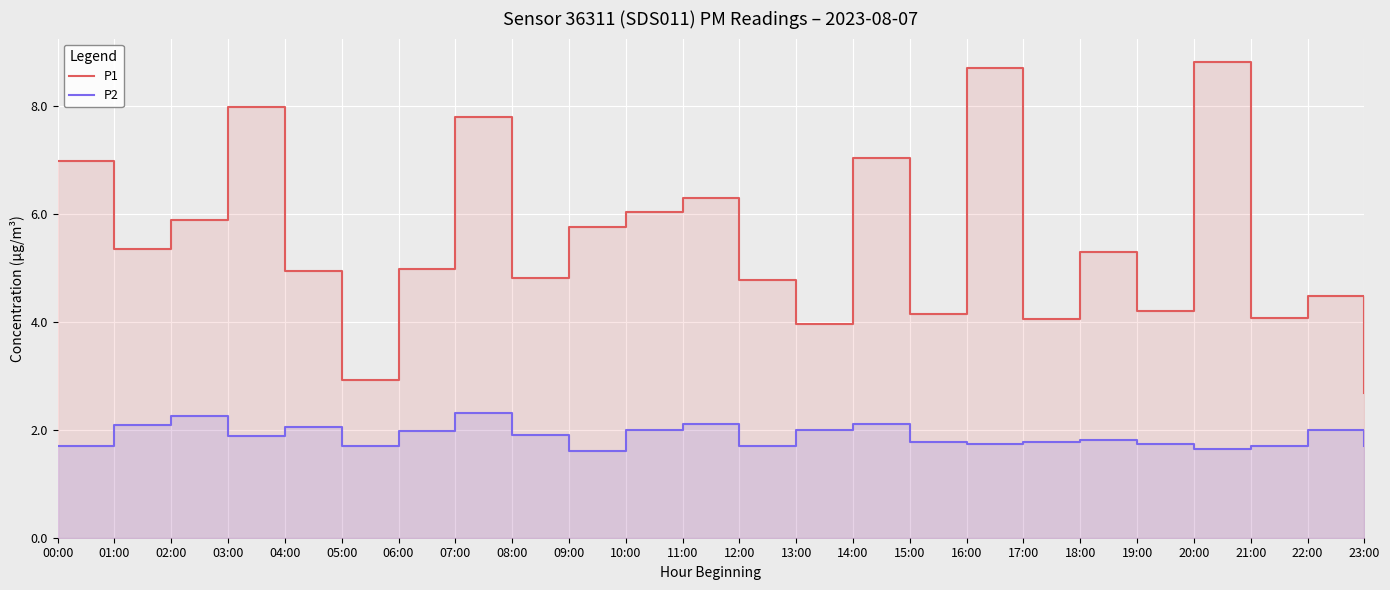

List the labels in order of P1 value, largest first.

20:00, 16:00, 03:00, 07:00, 14:00, 00:00, 11:00, 10:00, 02:00, 09:00, 01:00, 18:00, 06:00, 04:00, 08:00, 12:00, 22:00, 19:00, 15:00, 21:00, 17:00, 13:00, 05:00, 23:00